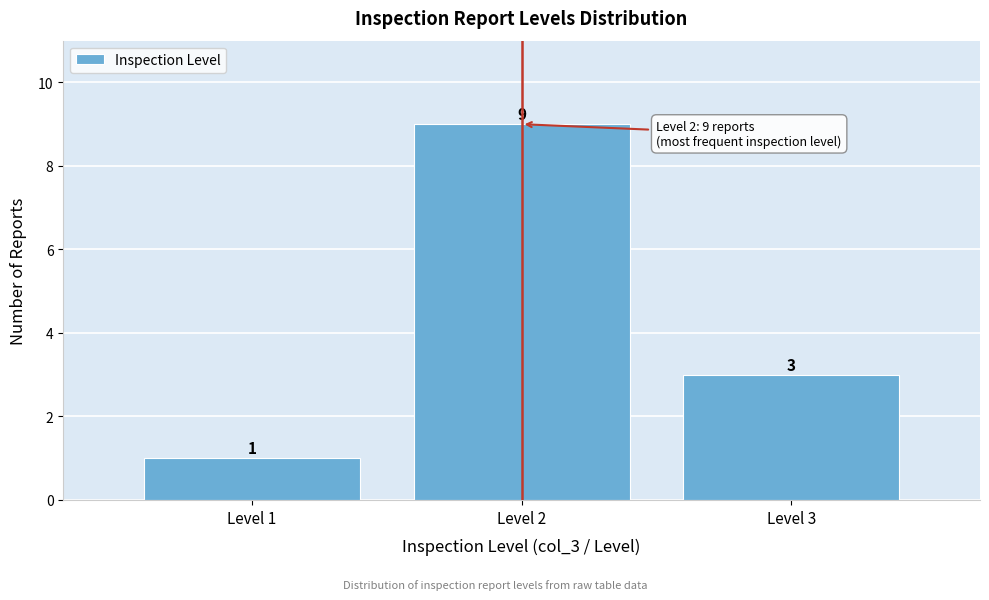

Reading left to right, list all the values displayed in this chart.

1	9	3